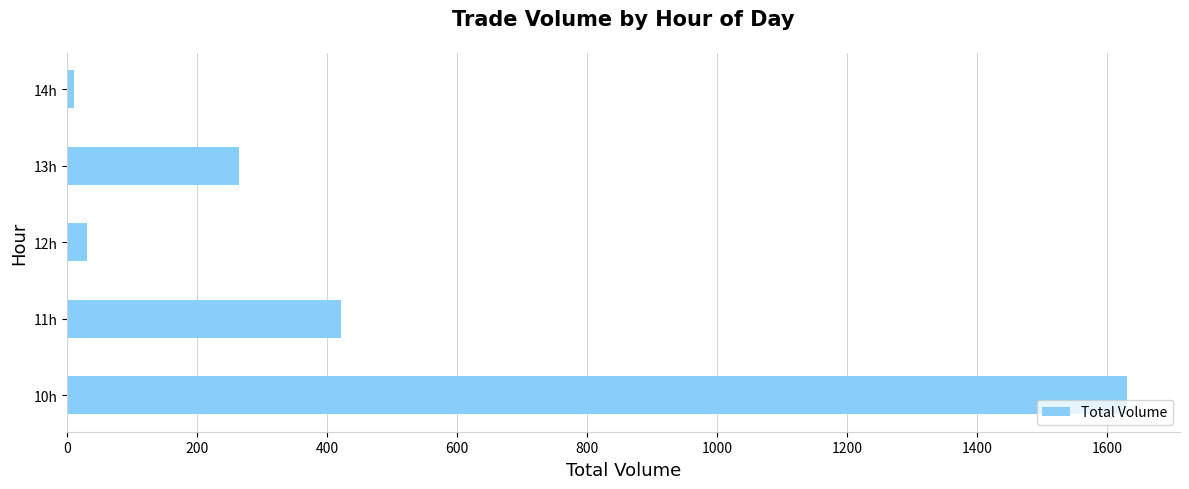

What is the change in value from 10h to 11h?

-1210